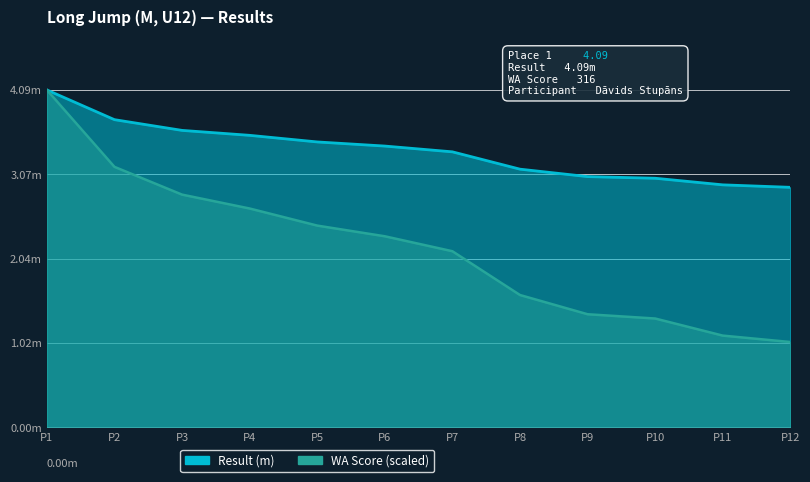

What is the minimum value for Result?

2.9